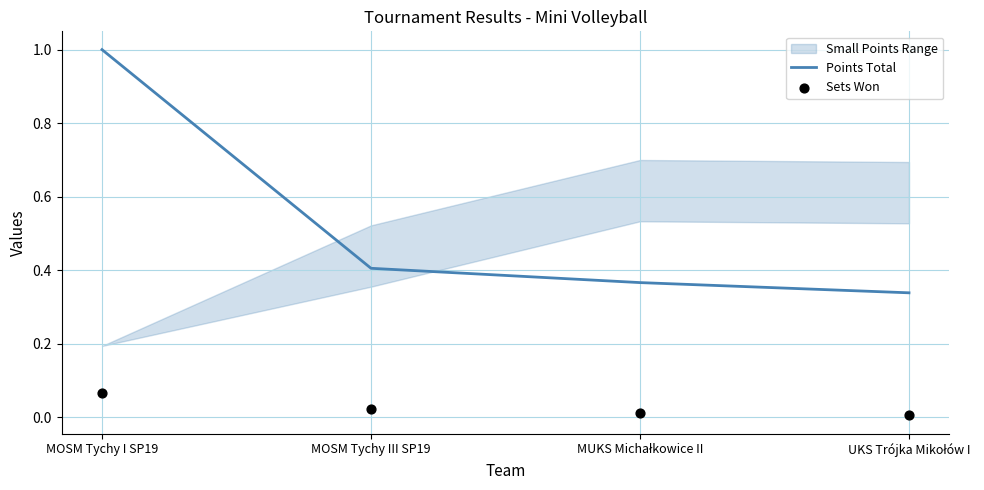

What is the total value across all series at MUKS Michałkowice II?

0.4